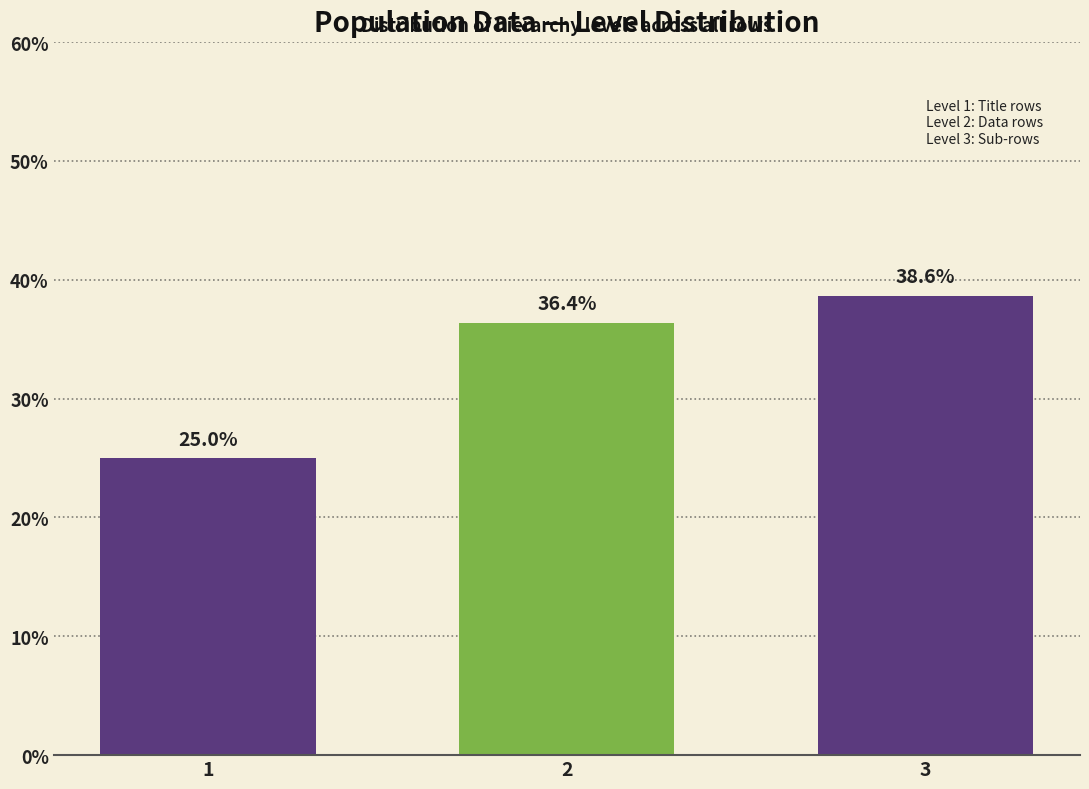

Reading right to left, extract all data points from this chart.

38.6	36.4	25.0